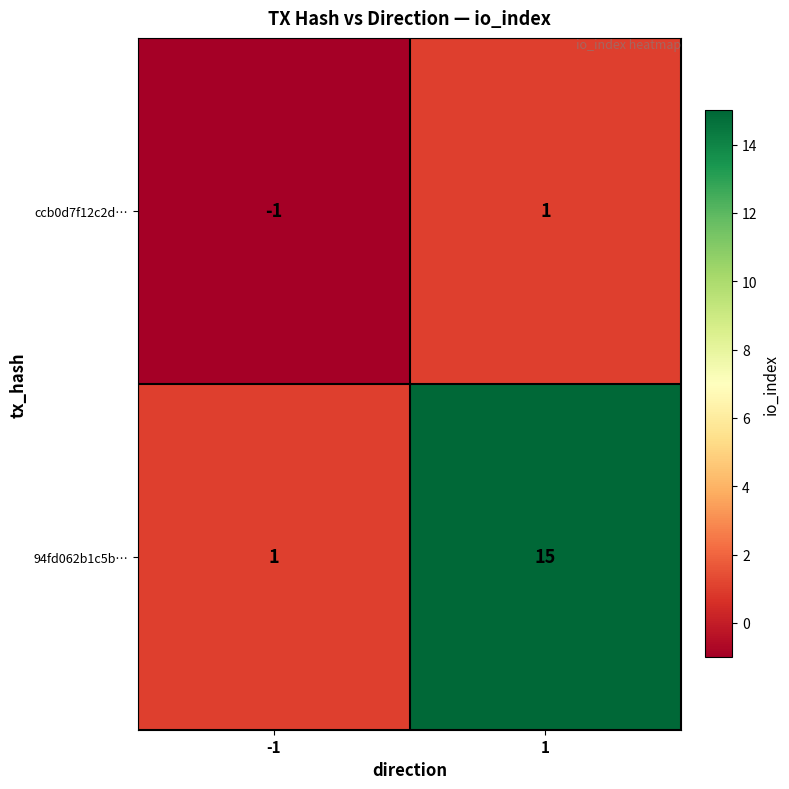

True or false: 94fd062b1c5b… has a value of 15 at 1.

True